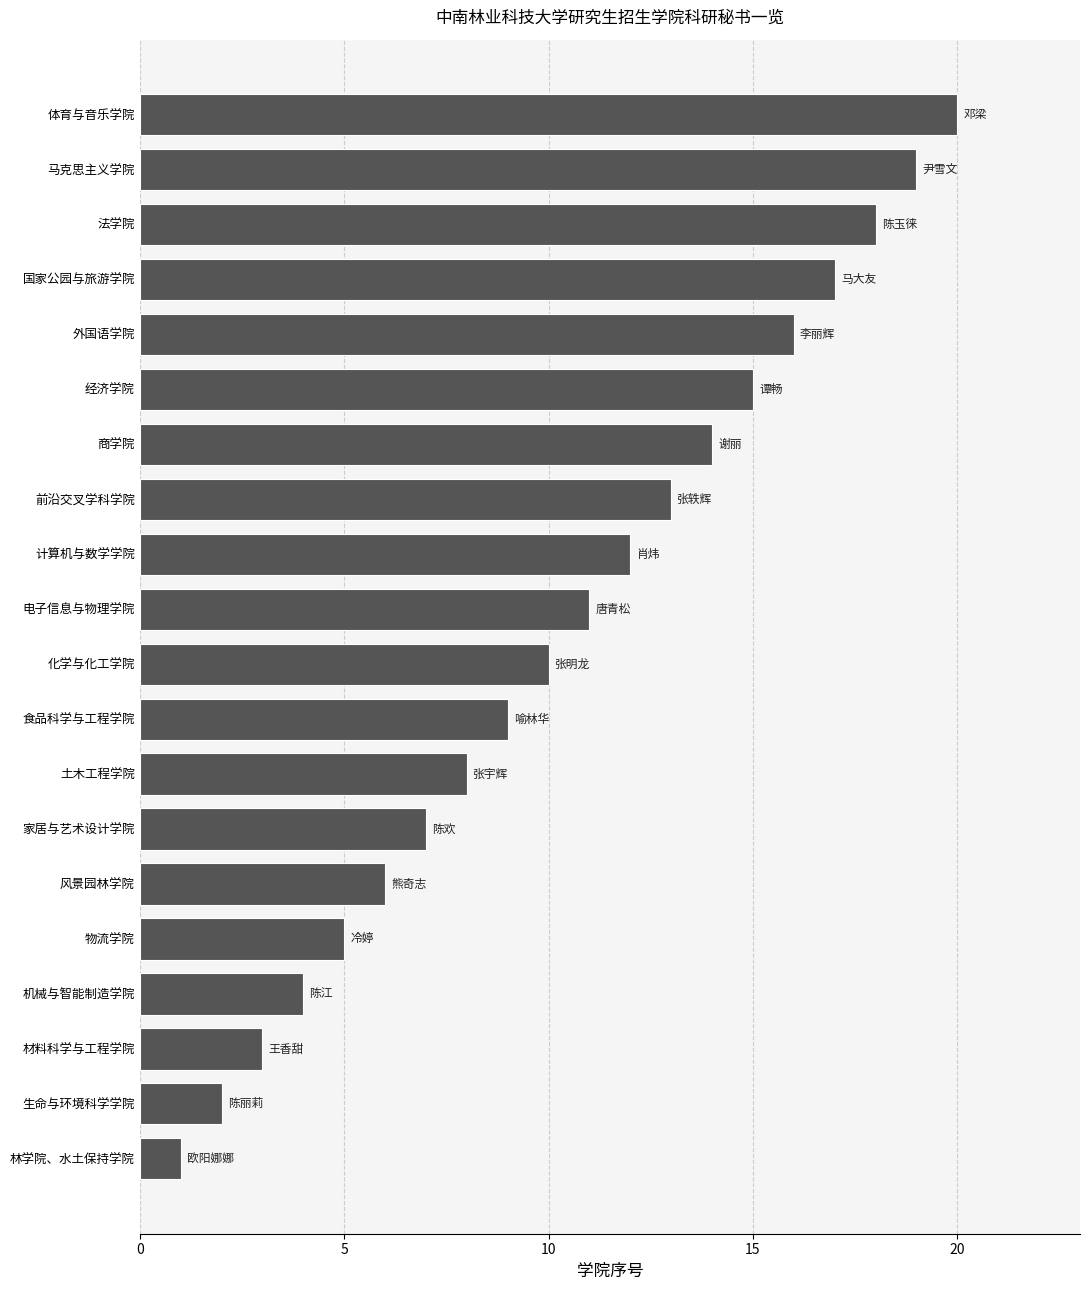

What is the change in value from 风景园林学院 to 土木工程学院?

+2